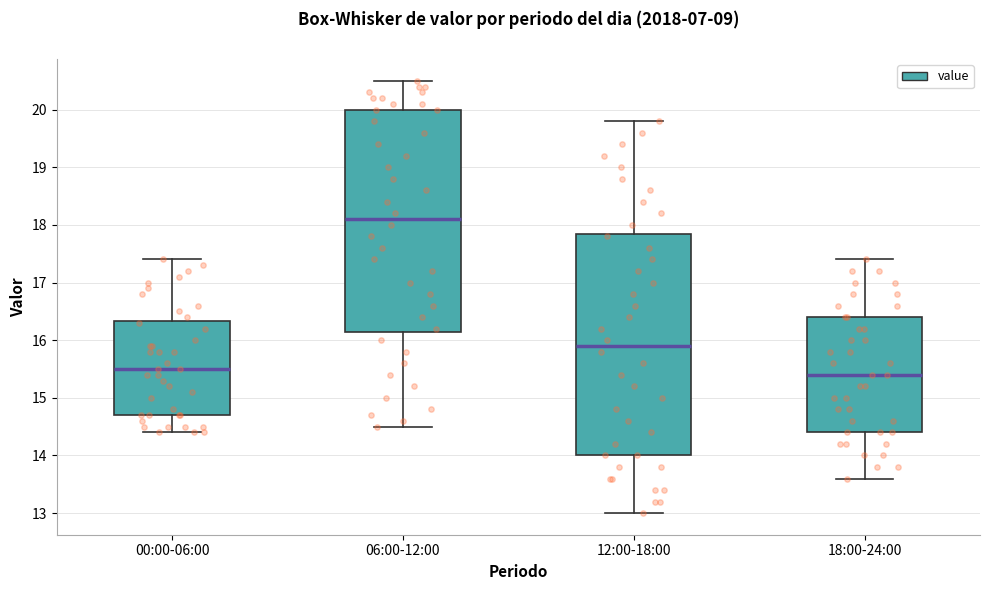

Where is the lower edge of the box for 18:00-24:00 on the y-axis? The values are not printed on the chart, so give them approximately, as read against the axis.

14.4